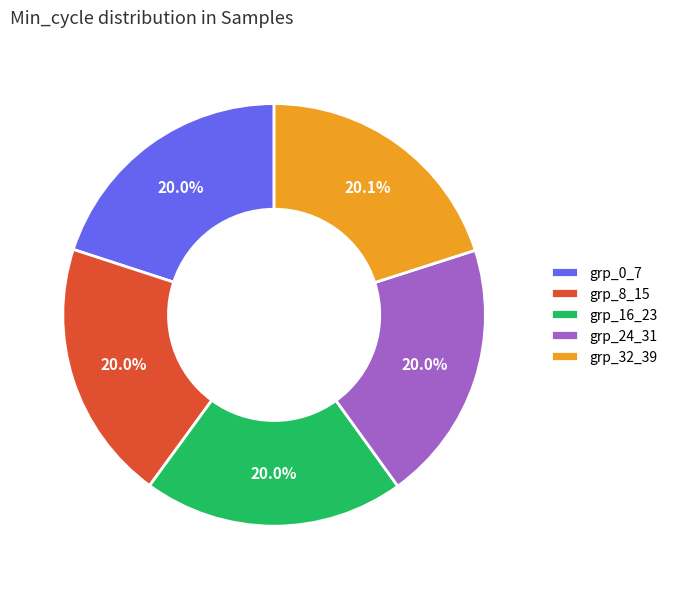

Does any single category account for the majority?

No